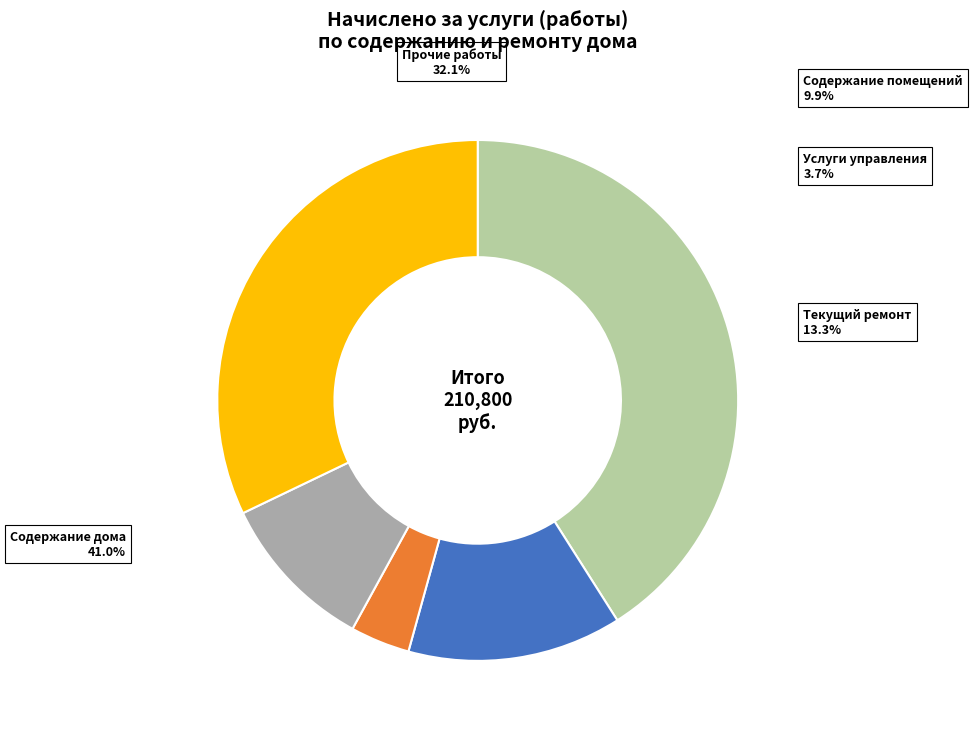

Does Содержание дома represent more than half of the total?

No